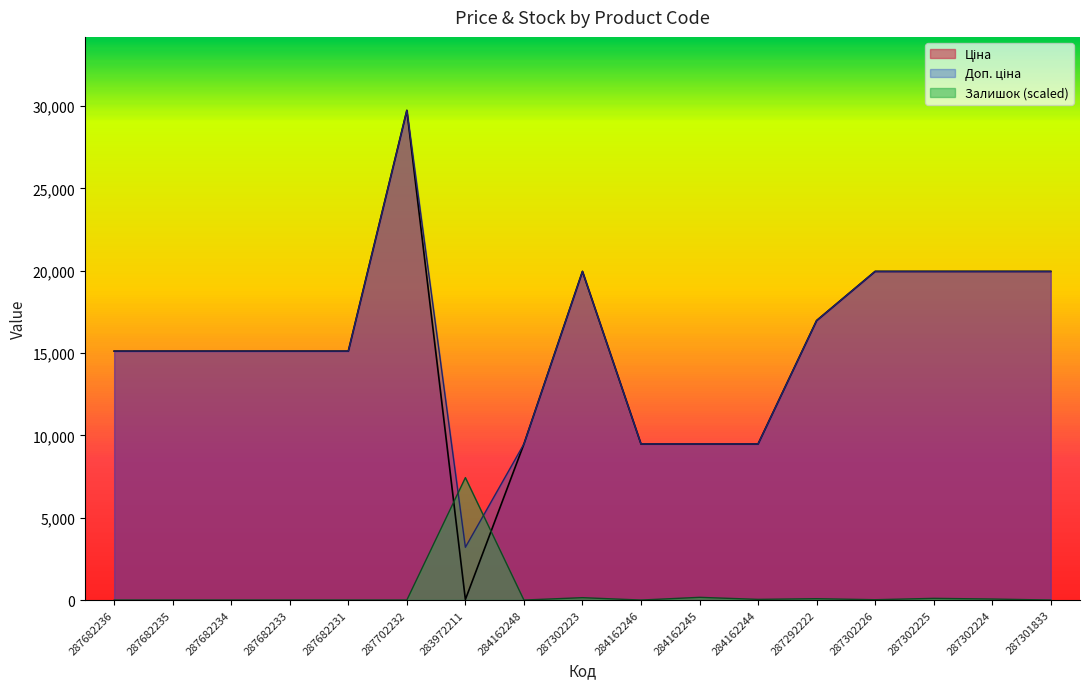

What is the total value across all series at 284162248?

18960.1